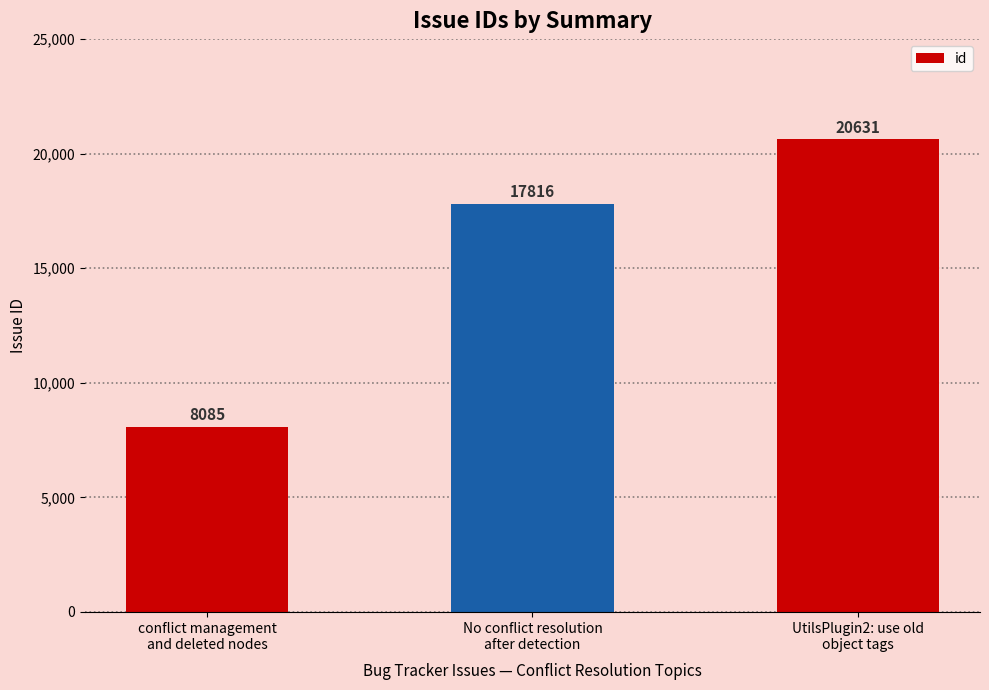

Reading left to right, list all the values displayed in this chart.

8085	17816	20631